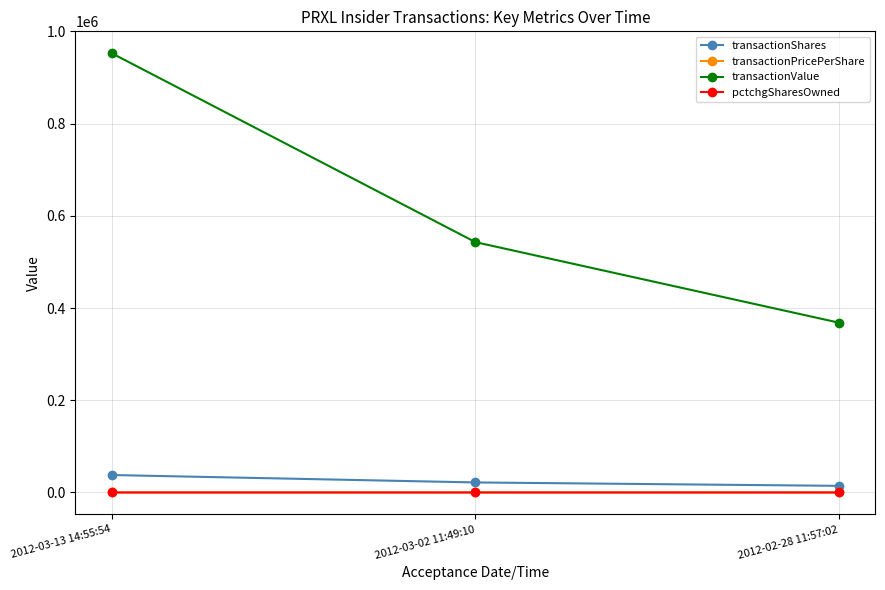

Count the number of categories in the chart.

3